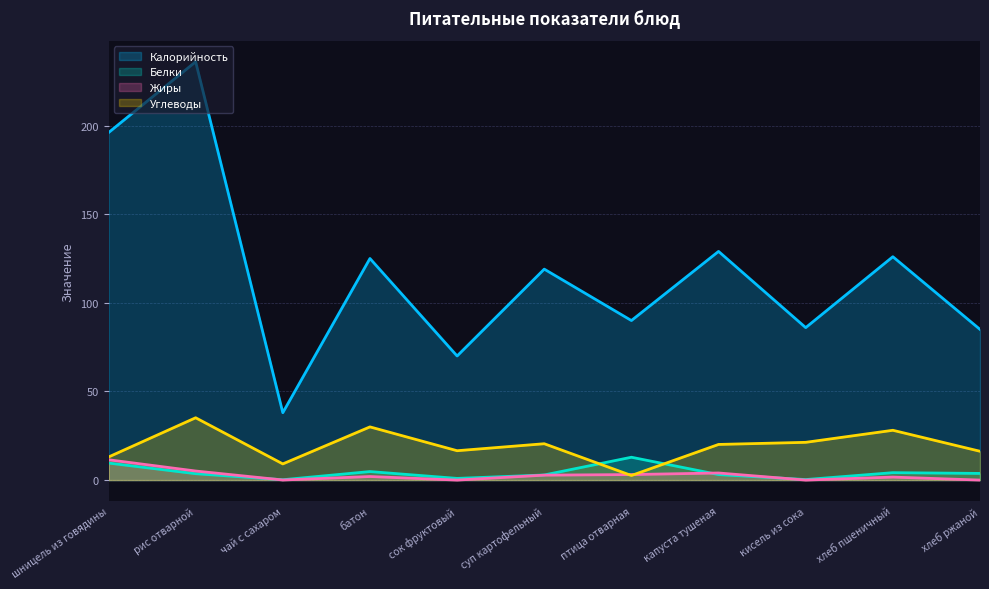

In Углеводы, how many points are lower than both neighbors (excluding endpoints)?

3